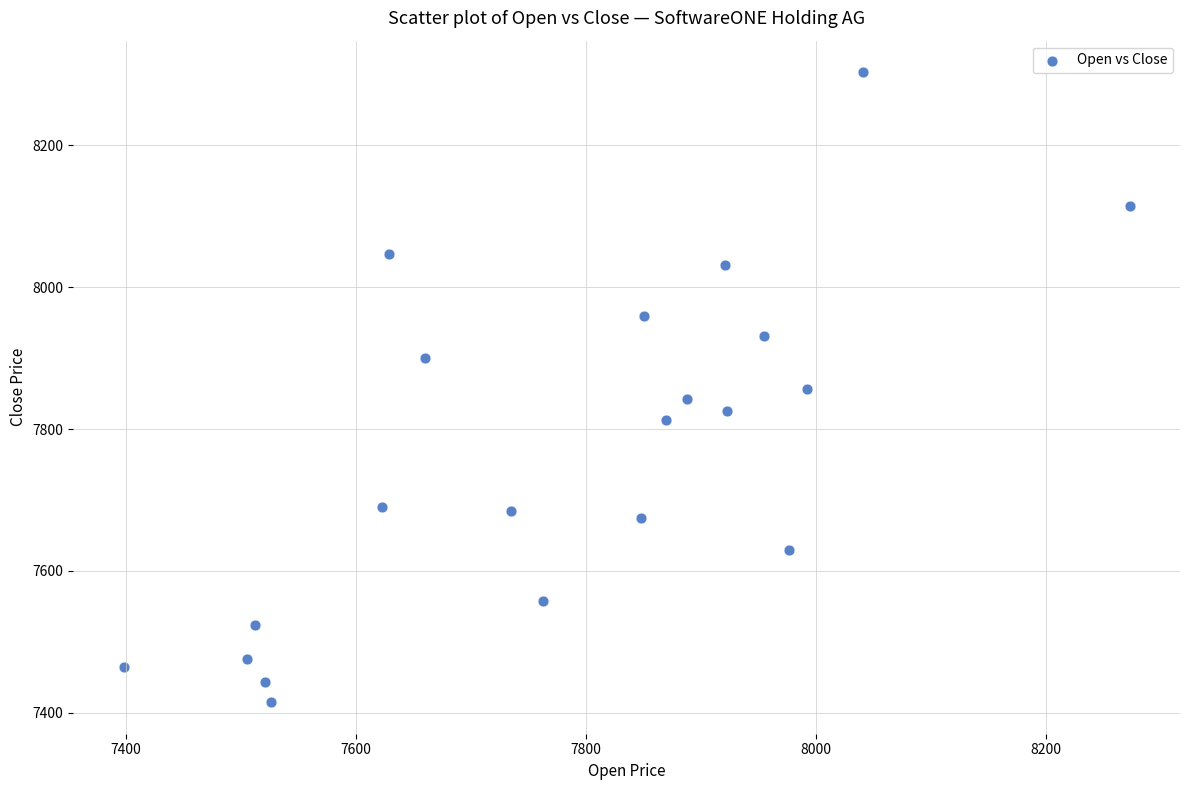

What is the range of Y values (max minus min)?

888